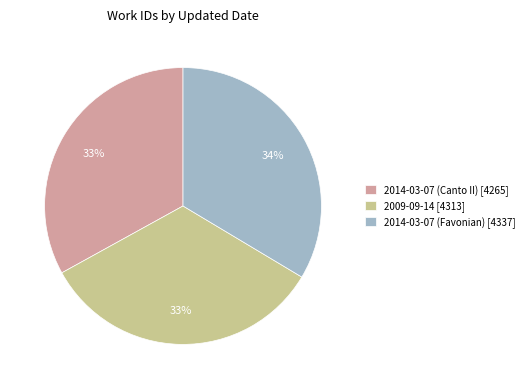

To the nearest percent, what portion does 2014-03-07 (Canto II) represent?

33%